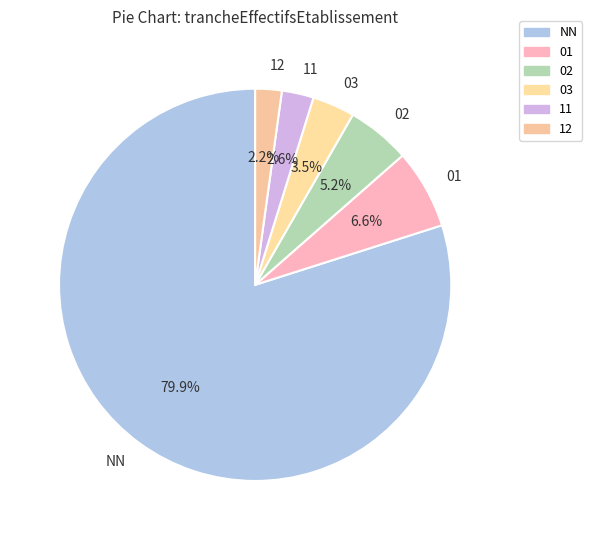

Between 12 and 01, which is larger?

01